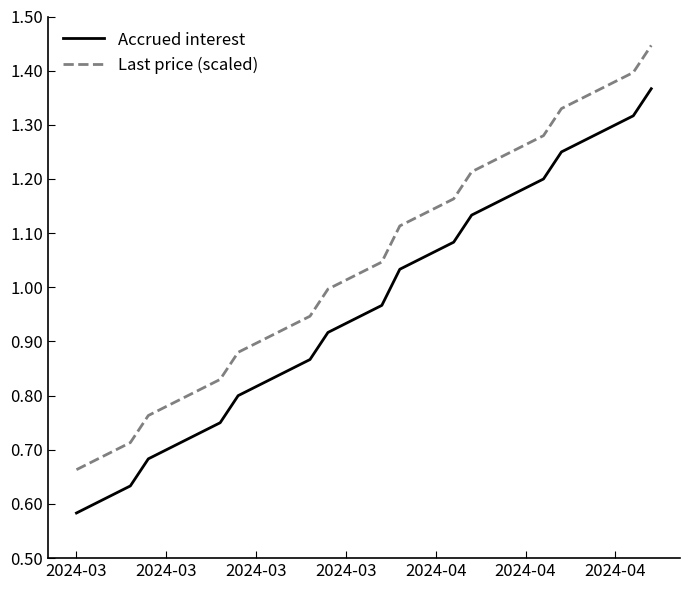

Rank the series by their average value, from highest to lowest.

Last price (scaled), Accrued interest